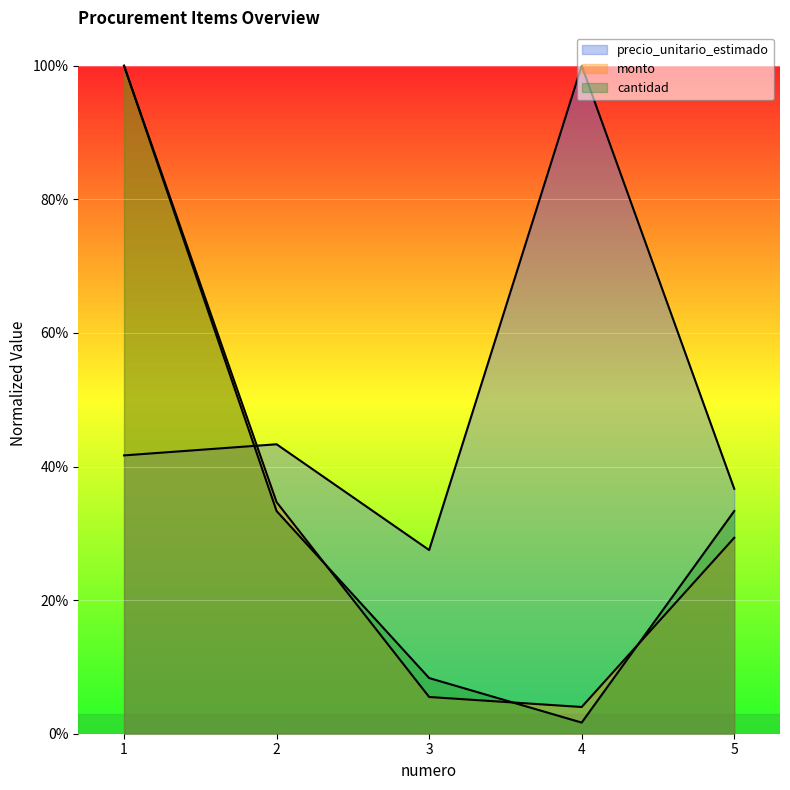

Which series has the largest range (max minus min)?

cantidad